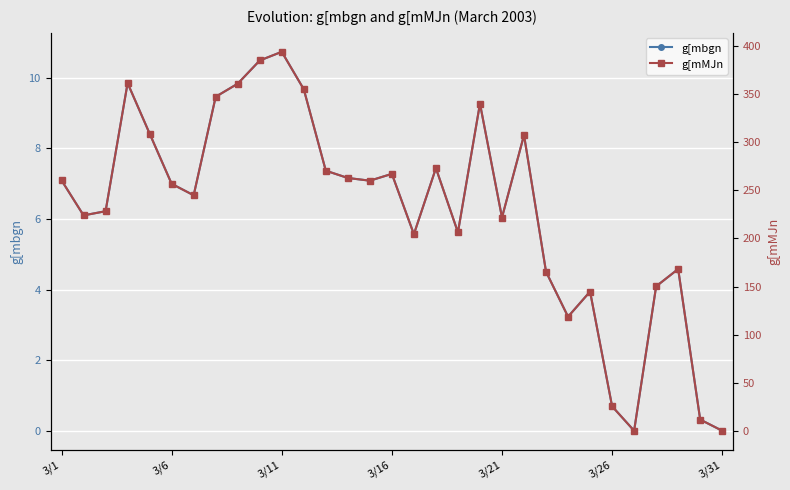

Which series has the widest spread of values?

g[mMJn